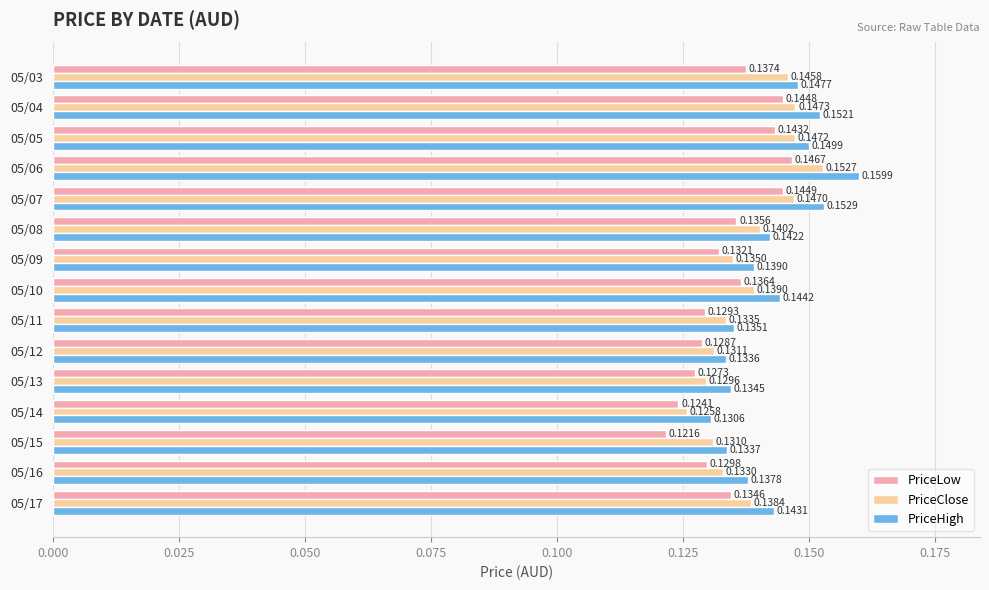

List the series in order of their overall mean, lowest first.

PriceLow, PriceClose, PriceHigh